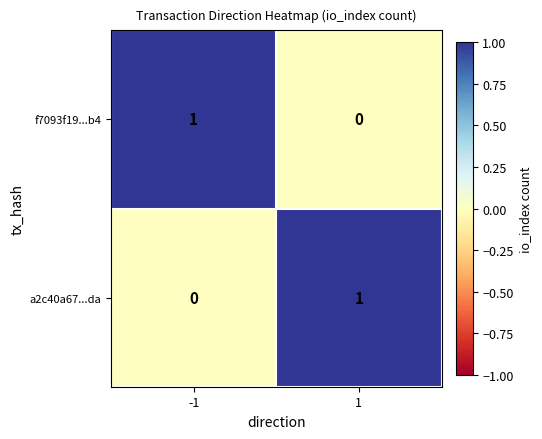

List the labels in order of a2c40a67...da value, largest first.

1, -1